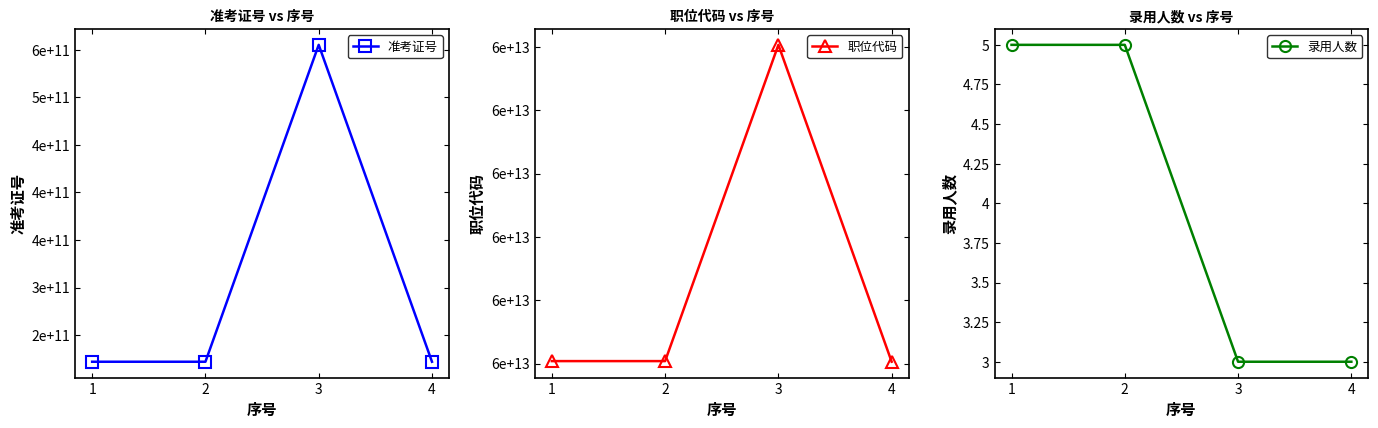

Which category has the highest value across all series?

3